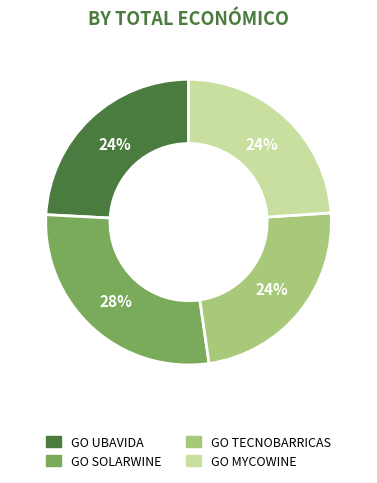

How many segments does this pie chart have?

4